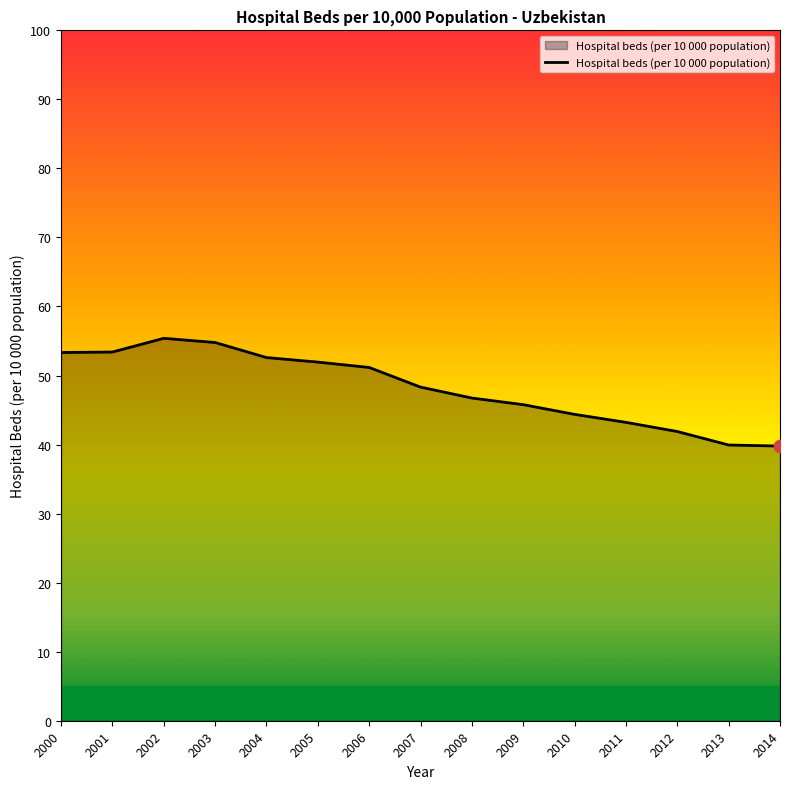

Between 2006 and 2008, which is larger?

2006